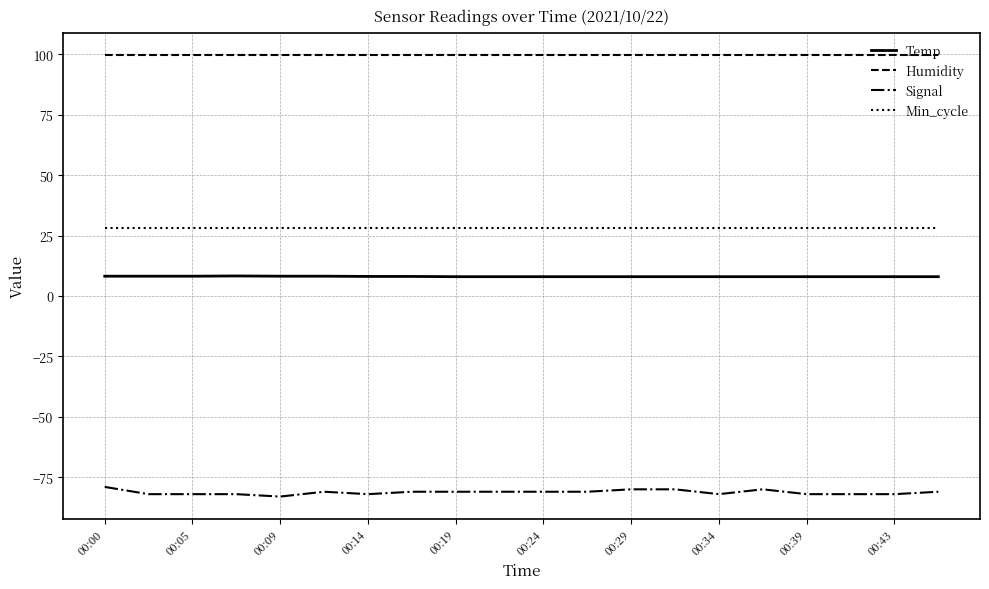

True or false: Signal and Humidity intersect in this chart.

False